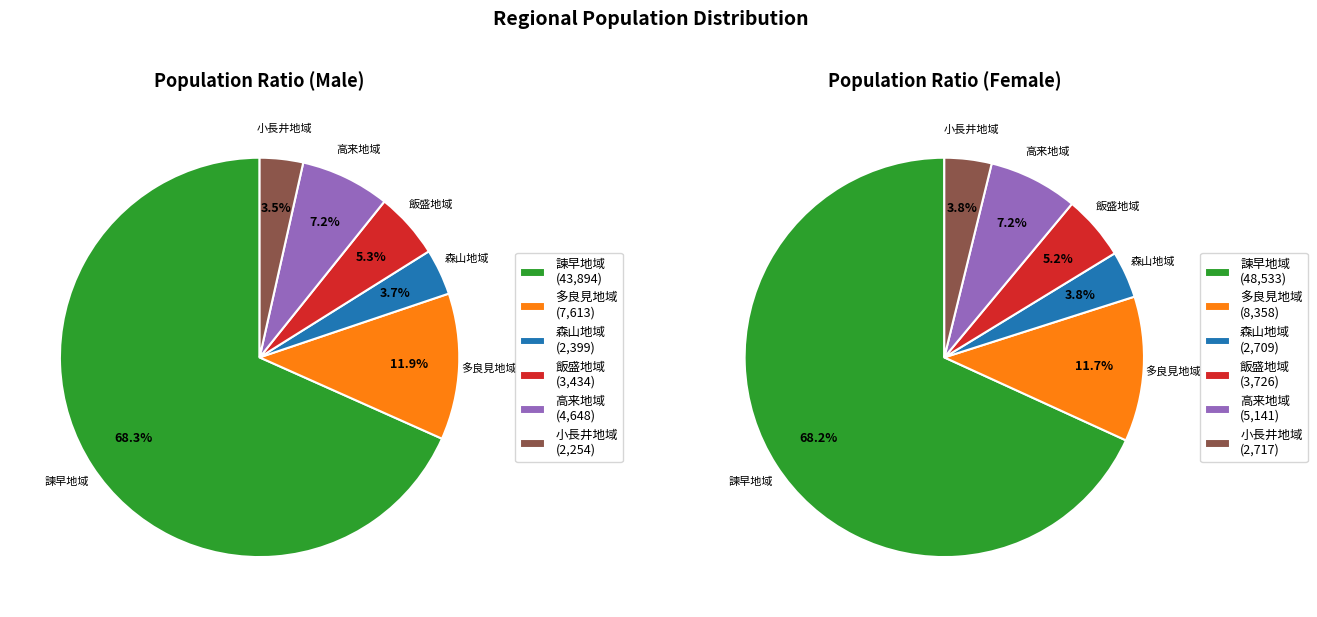

What percentage is the 飯盛地域 slice, to the nearest percent?

5%